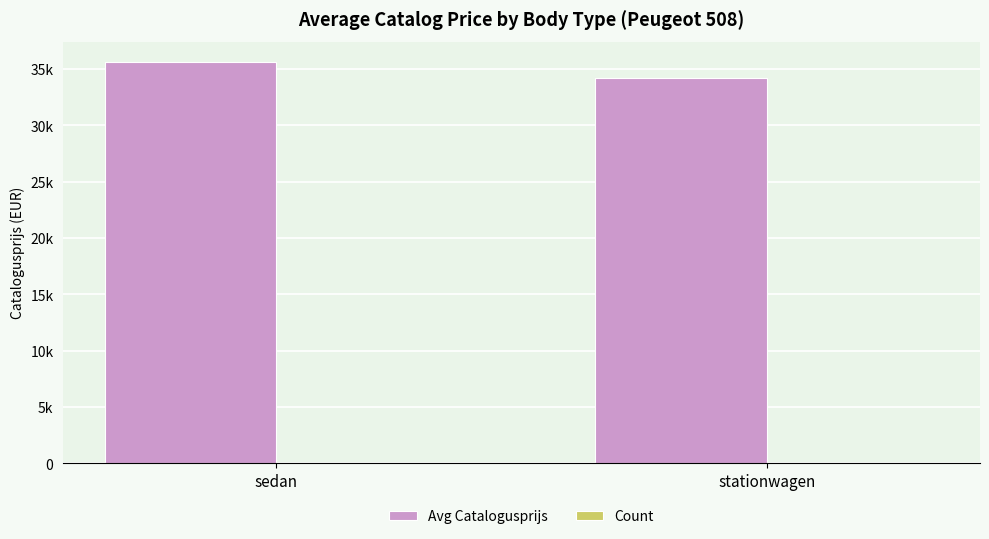

Are the bars horizontal?

No